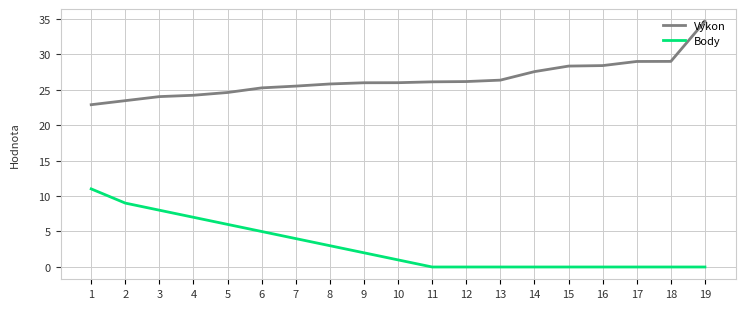

Does the chart have visible grid lines?

Yes